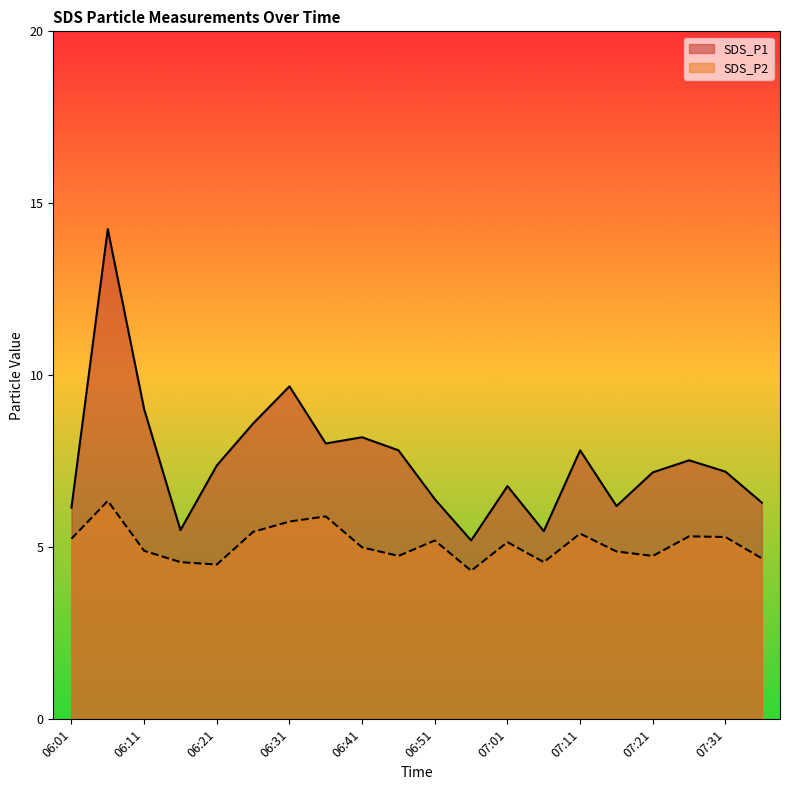

Which label corresponds to the smallest value in the chart?

06:56